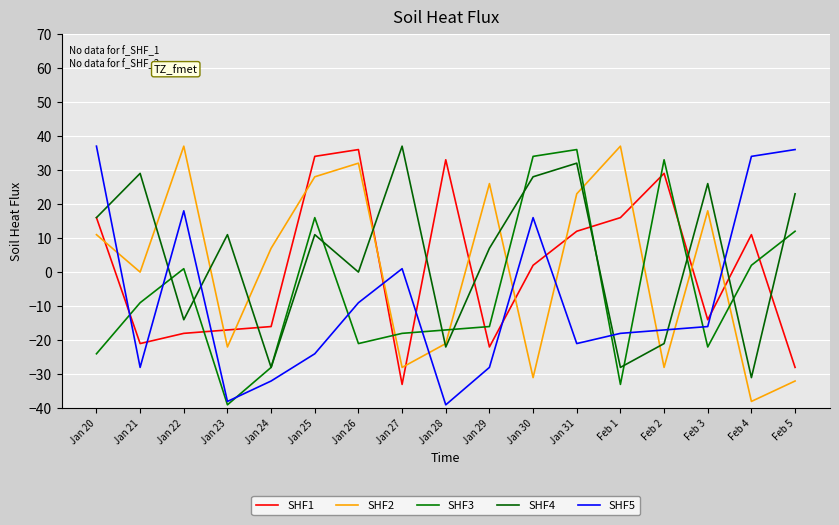

Rank the series by their maximum value, from highest to lowest.

SHF2, SHF4, SHF5, SHF1, SHF3